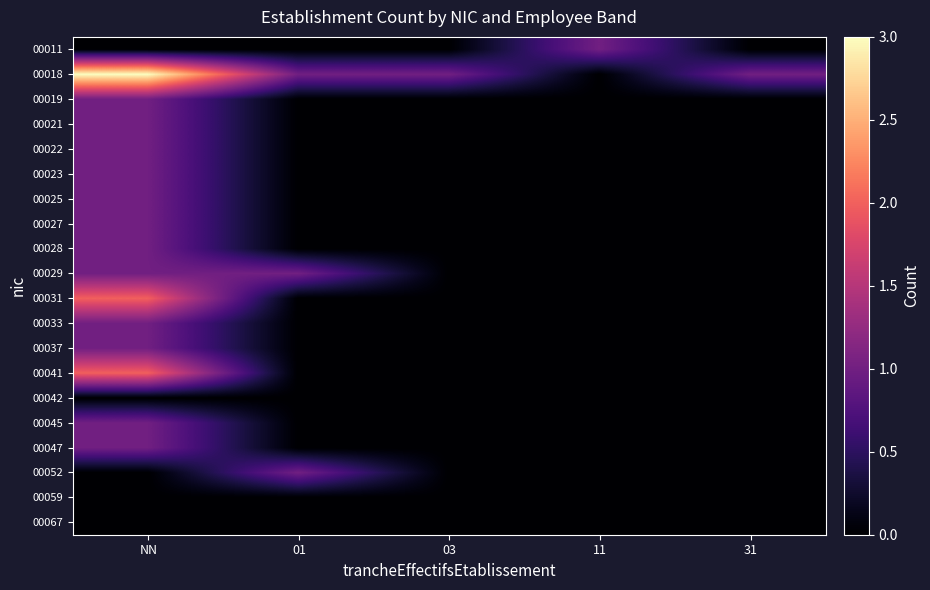

What is the maximum value shown in the chart?

3